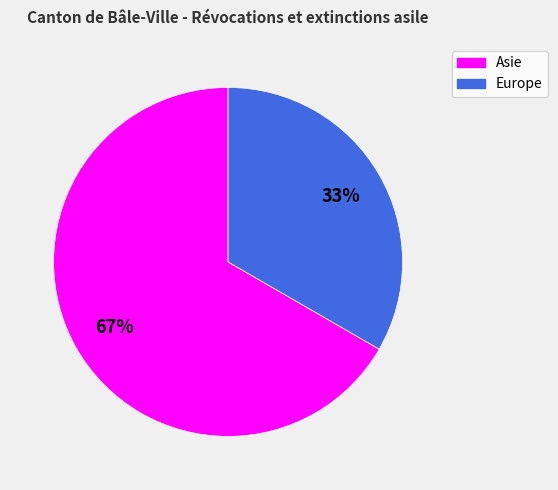

Do Asie and Europe together represent more than half of the pie?

Yes